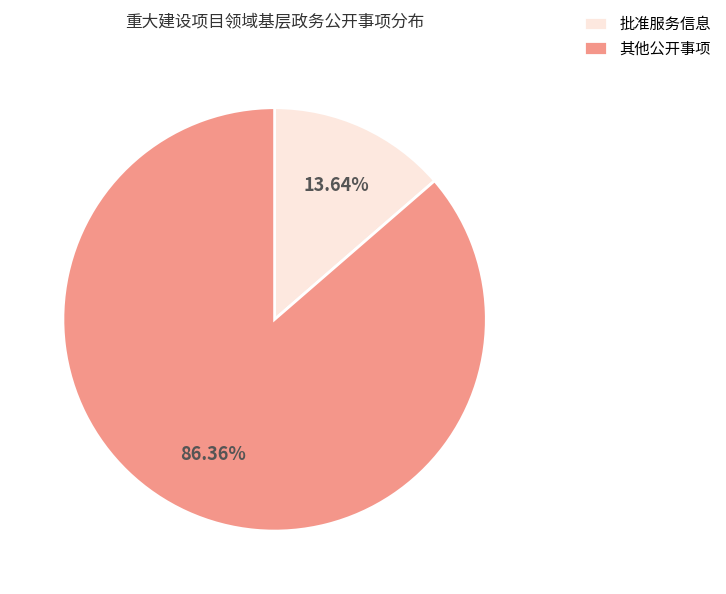

Rank the categories by value from lowest to highest.

批准服务信息, 其他公开事项